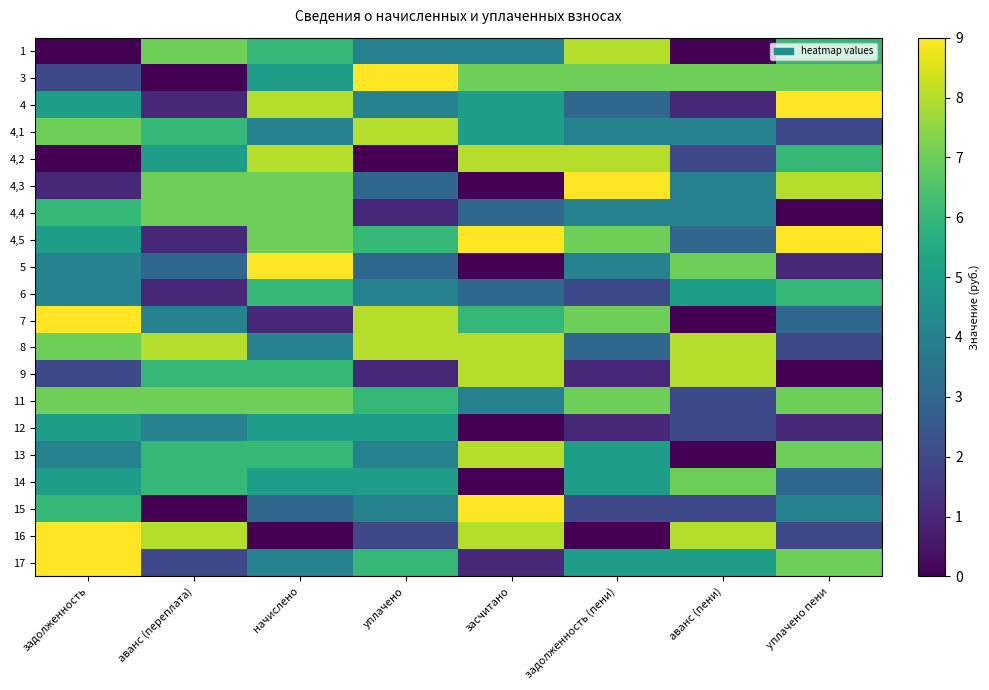

Which series has the largest range (max minus min)?

3